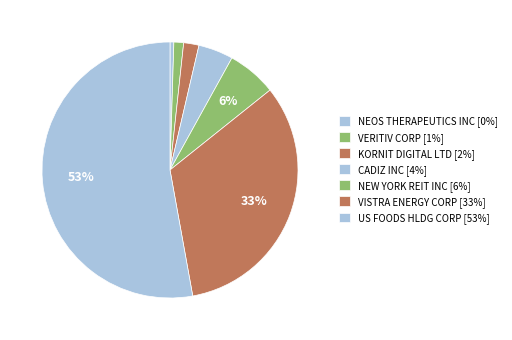

How many slices are in this pie chart?

7